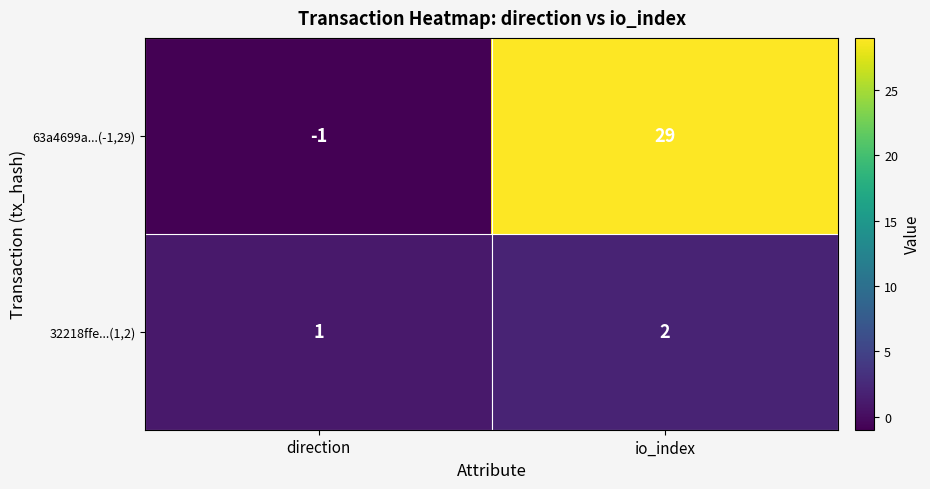

What is the sum of the 63a4699a...(-1,29) values at io_index and direction?

28